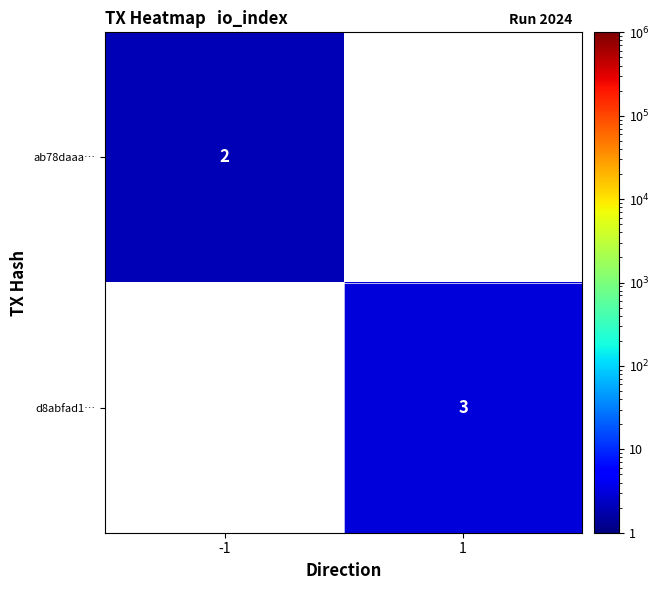

Is it true that d8abfad1… equals 3 at 1?

True